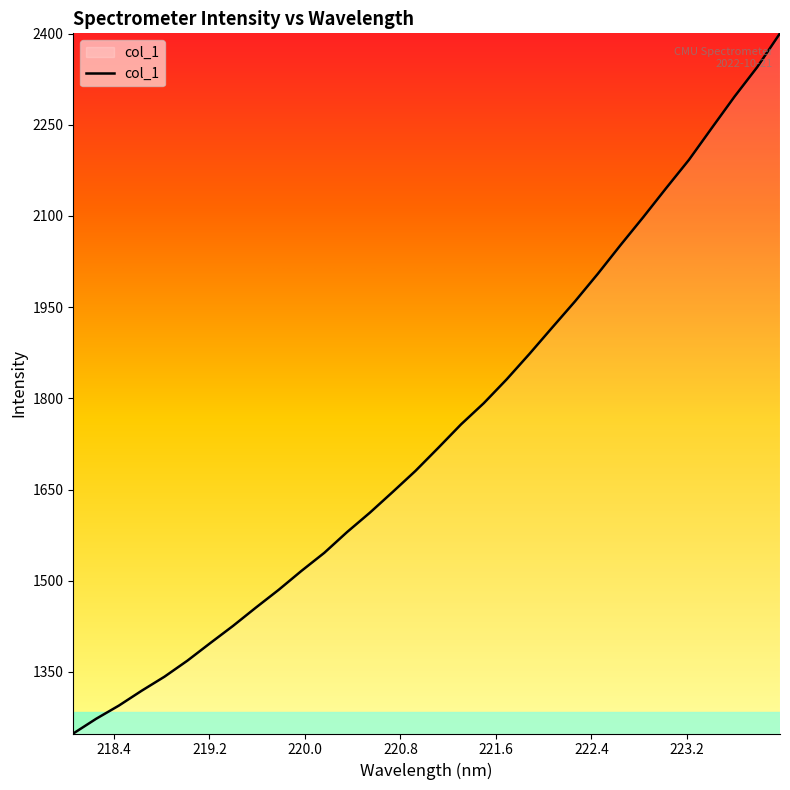

What is the smallest value displayed?

1248.8